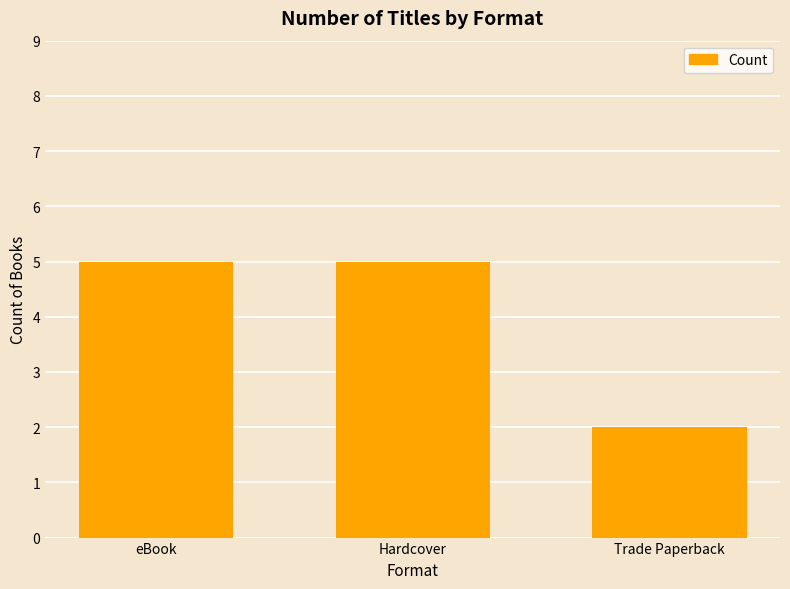

Is it true that the value at Hardcover is 5?

True